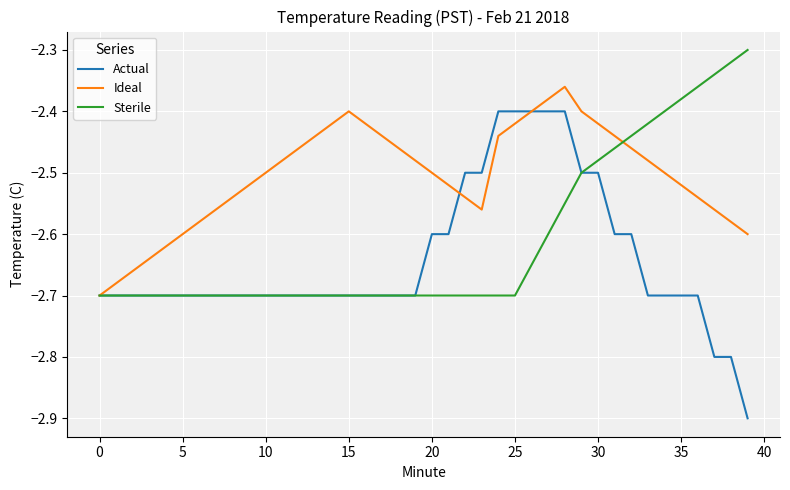

How many lines are shown in the chart?

3